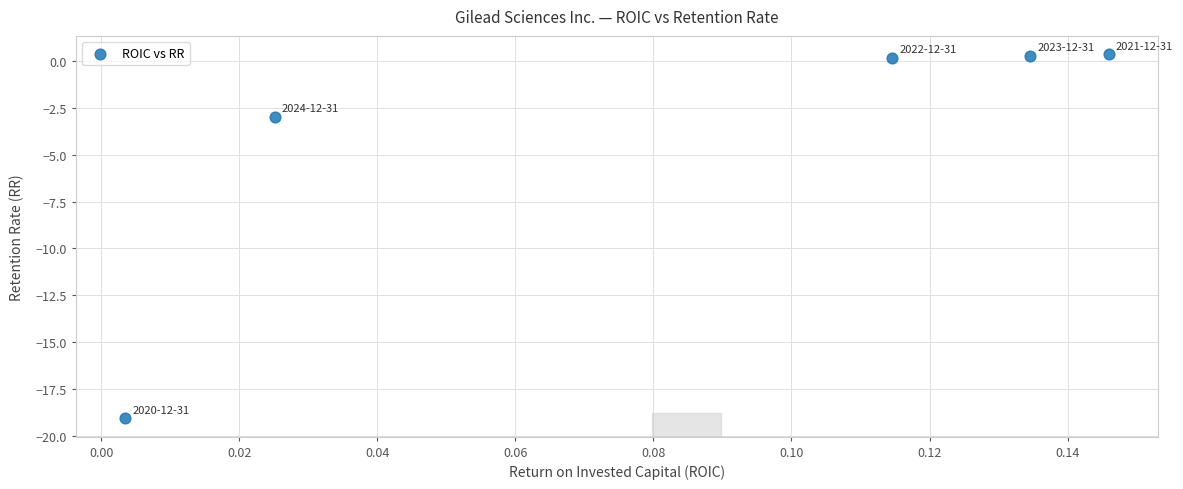

What Y value in the scatter plot is closest to -9?

-3.0